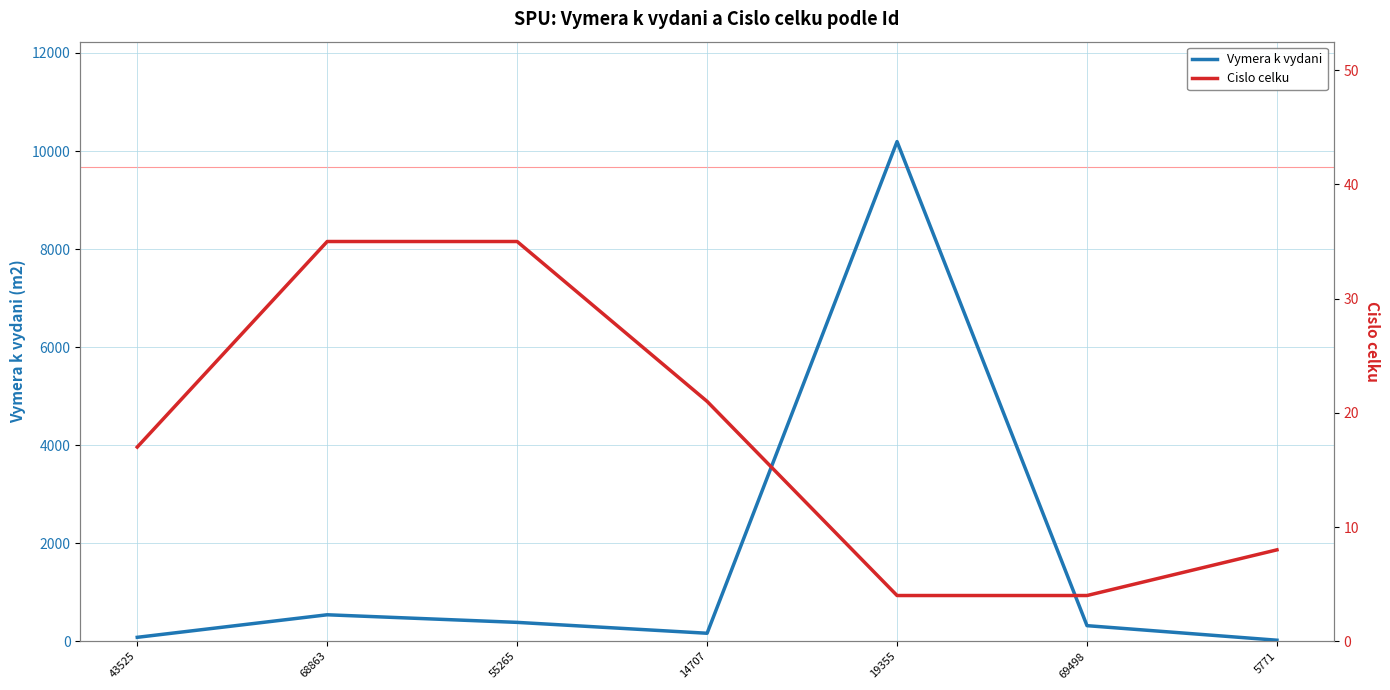

What is the difference between the Vymera k vydani values at 19355 and 5771?

10172